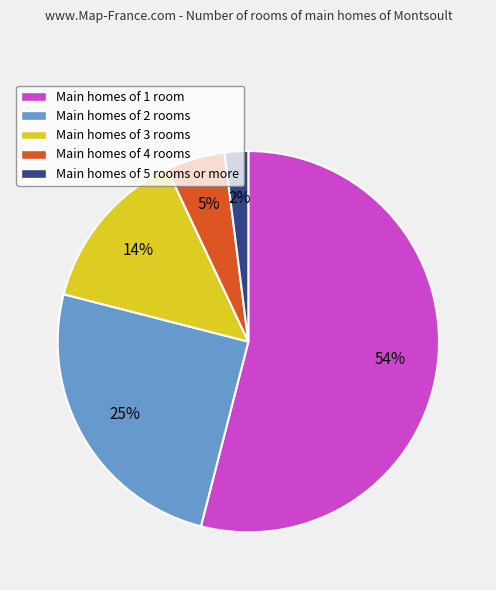

Rank the categories by value from lowest to highest.

Main homes of 5 rooms or more, Main homes of 4 rooms, Main homes of 3 rooms, Main homes of 2 rooms, Main homes of 1 room